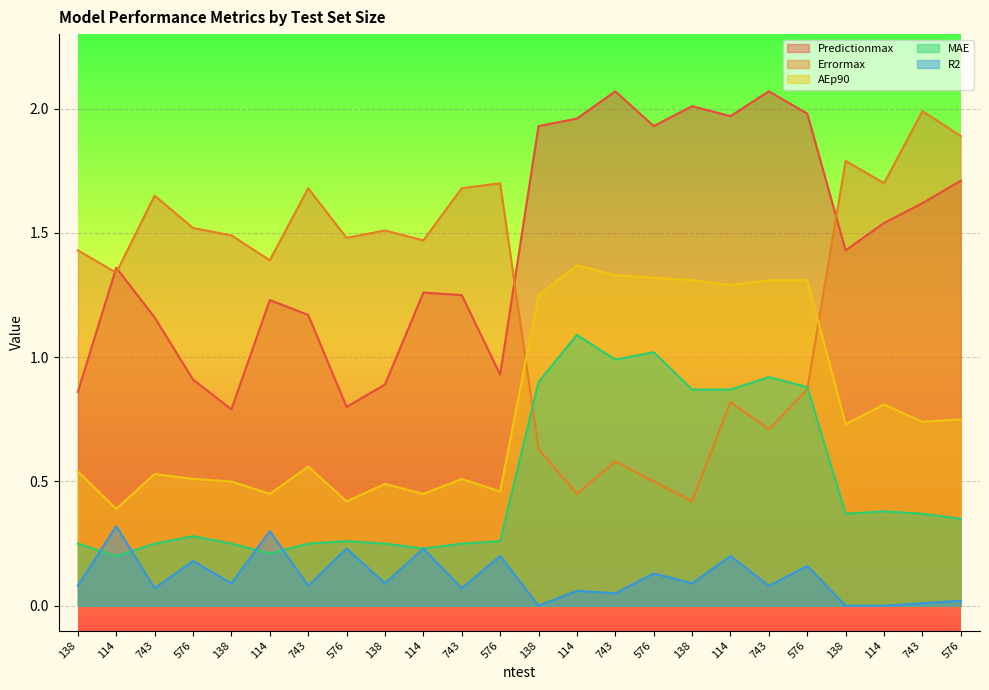

Rank the categories by MAE value from lowest to highest.

114, 114, 114, 138, 743, 138, 743, 138, 743, 576, 576, 576, 576, 138, 743, 114, 138, 114, 576, 138, 743, 743, 576, 114